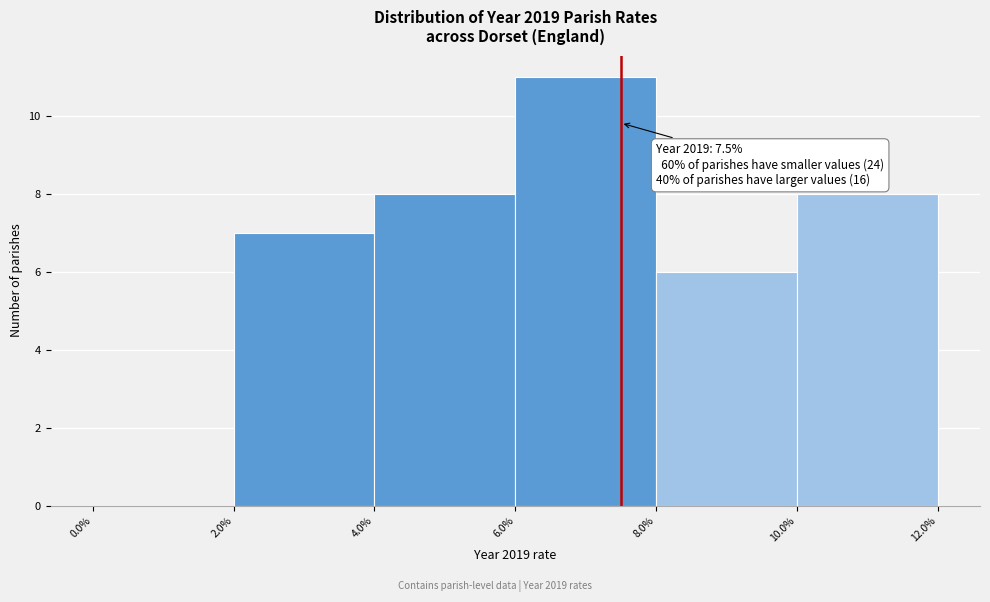

Over which range of the x-axis is the bar tallest?

6.0% to 8.0%